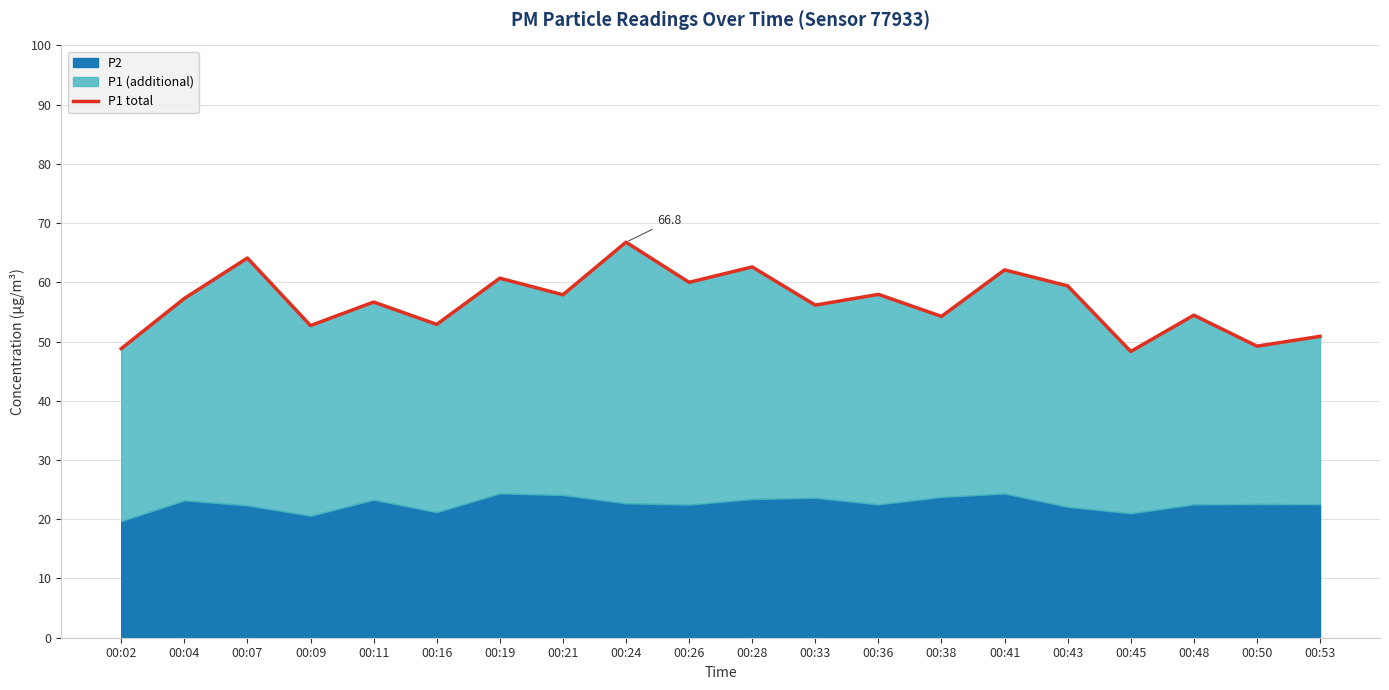

At which category does the chart reach its minimum across all series?

00:45